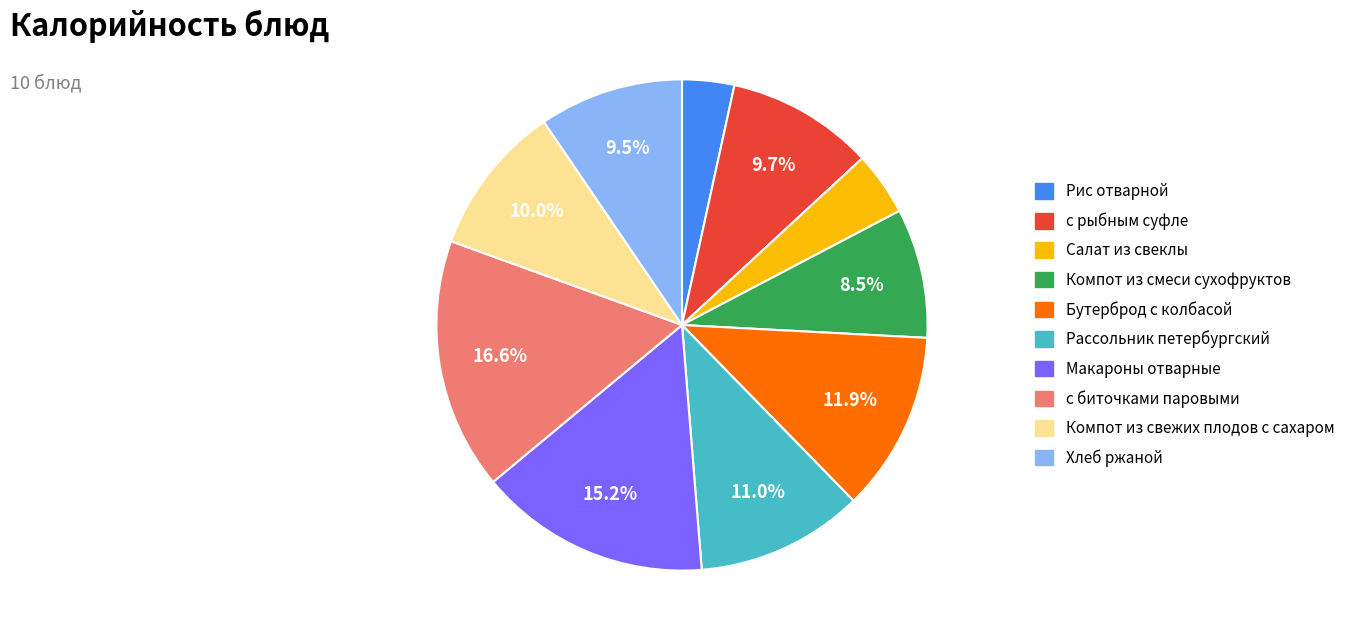

Which has a higher value, Компот из свежих плодов с сахаром or Компот из смеси сухофруктов?

Компот из свежих плодов с сахаром